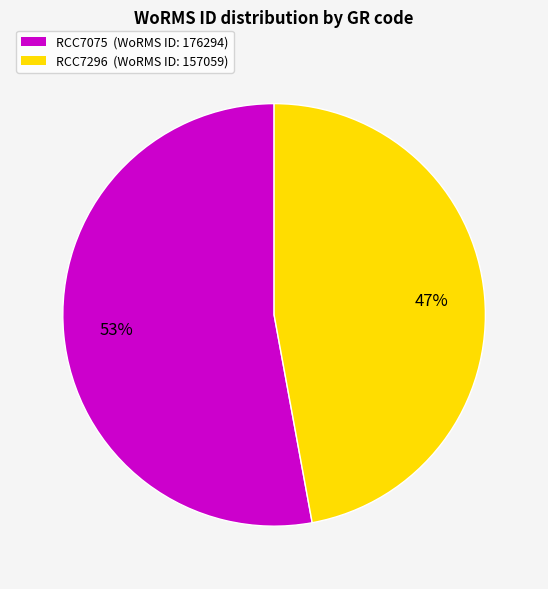

How many slices are in this pie chart?

2